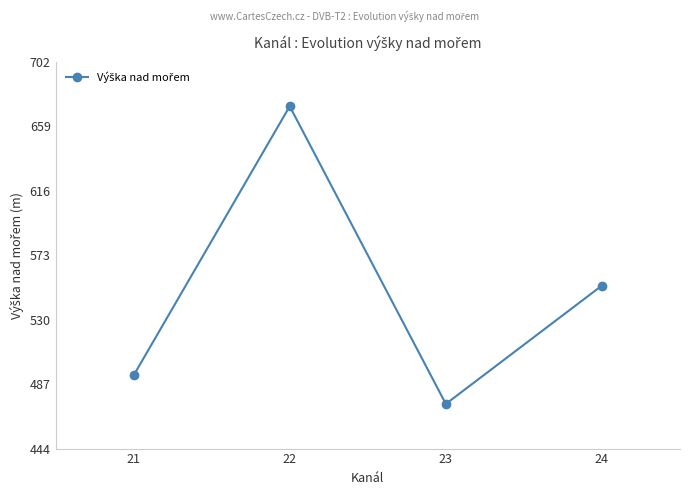

Does the chart have visible grid lines?

No